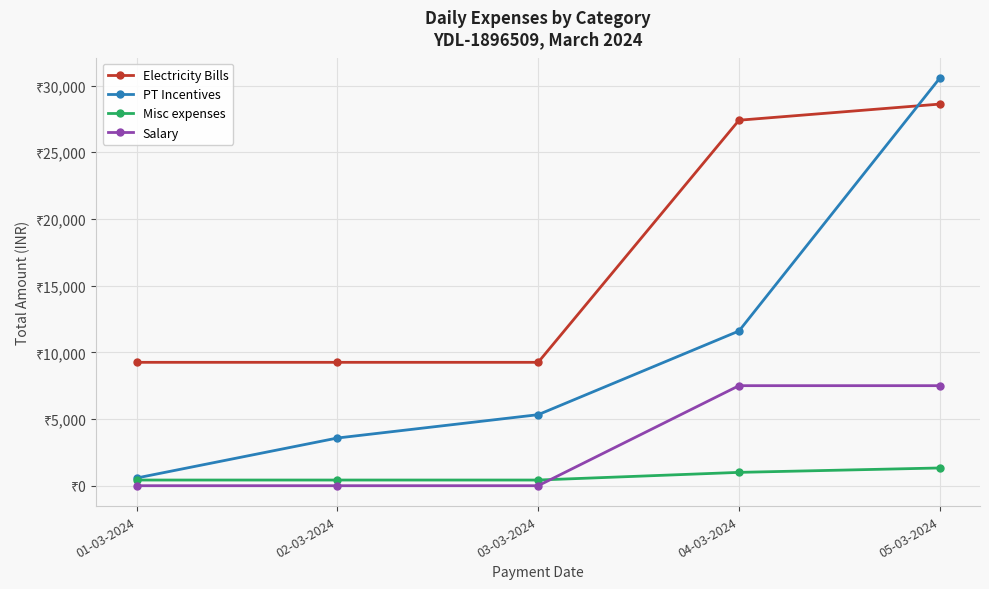

The value of Salary at 01-03-2024 is -5111. True or false?

False